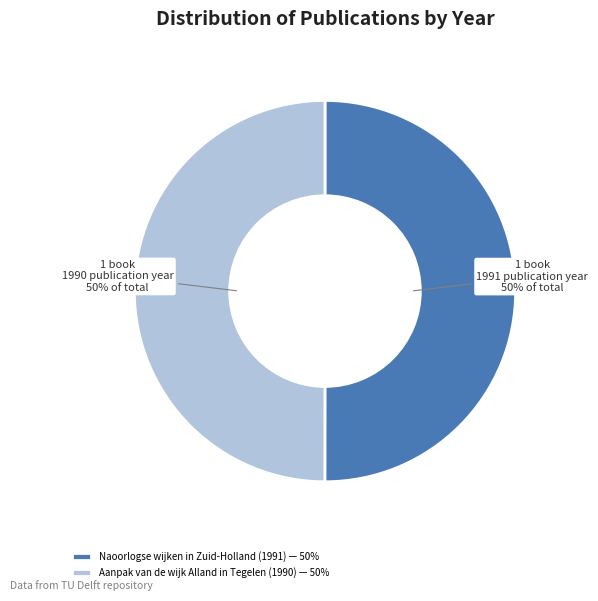

Approximately how many times larger is the value at Aanpak van de wijk Alland in Tegelen (1990) — 50% compared to Naoorlogse wijken in Zuid-Holland (1991) — 50%?

1.0